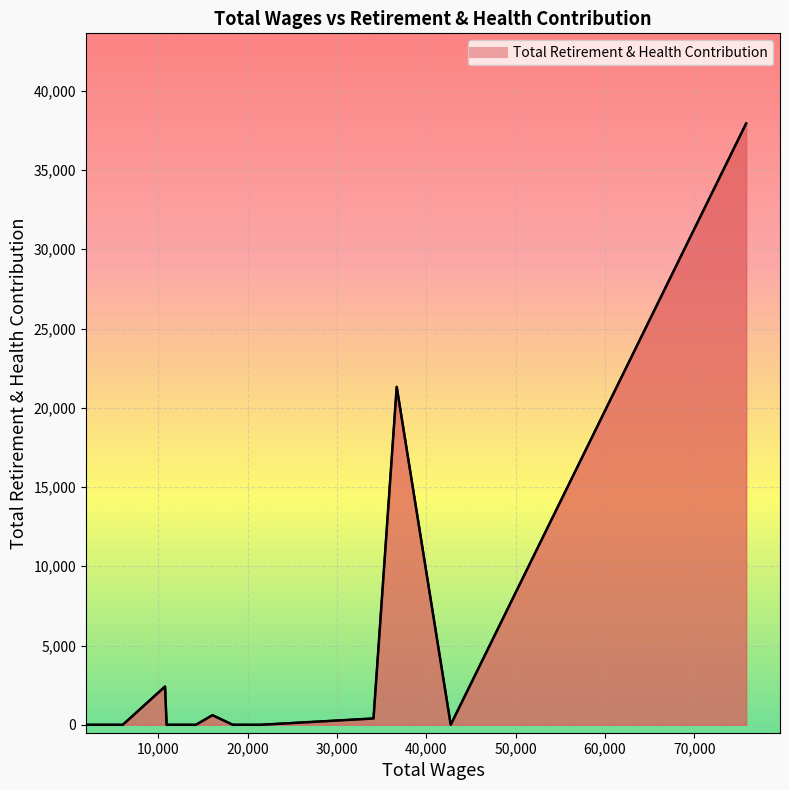

Reading right to left, transcribe all the data shown in this chart.

2018.0=0	5474.0=0	6042.0=0	10770.0=2414	10949.0=0	13979.0=0	14227.0=0	16078.0=607	18351.0=0	21473.0=0	34099.0=398	36695.0=21319	42737.0=0	75792.0=37933